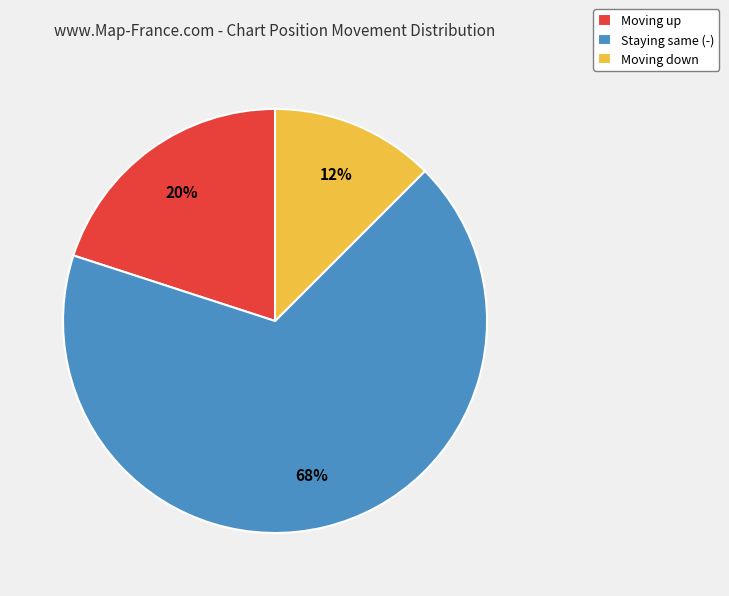

To the nearest percent, what is the average slice percentage?

33%